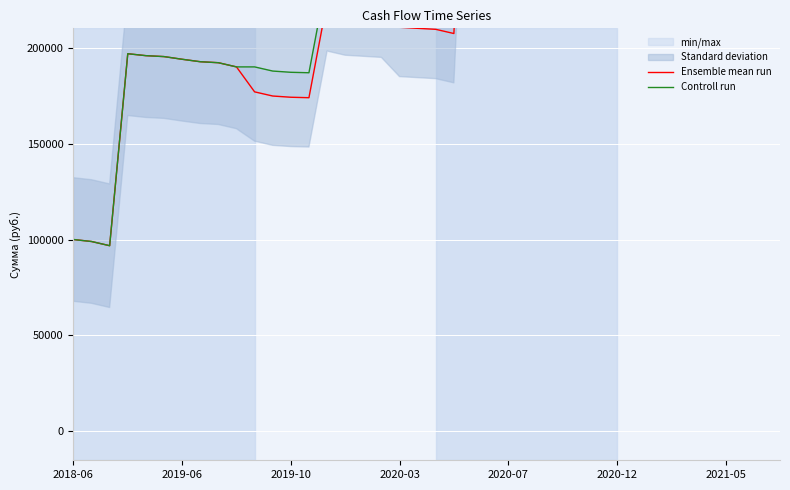

How many lines are shown in the chart?

2